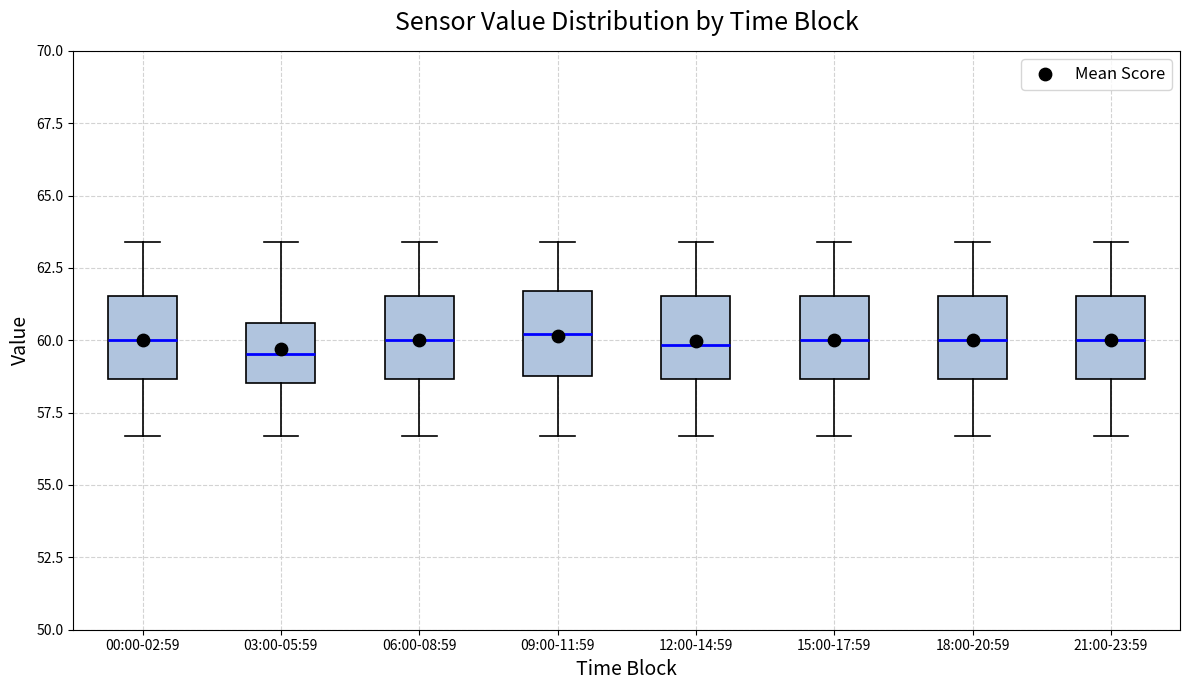

Reading left to right, transcribe this box plot: for each box, give where its median line is, the range the box spans, and where its two whiskers end, as read against the y-axis. The values are not printed on the chart, so give them approximately, as read against the axis.

00:00-02:59: median 60.0, box 58.5 to 61.5, whiskers 56.5 to 63.5
03:00-05:59: median 59.5, box 58.5 to 60.5, whiskers 56.5 to 63.5
06:00-08:59: median 60.0, box 58.5 to 61.5, whiskers 56.5 to 63.5
09:00-11:59: median 60.0, box 59.0 to 61.5, whiskers 56.5 to 63.5
12:00-14:59: median 60.0, box 58.5 to 61.5, whiskers 56.5 to 63.5
15:00-17:59: median 60.0, box 58.5 to 61.5, whiskers 56.5 to 63.5
18:00-20:59: median 60.0, box 58.5 to 61.5, whiskers 56.5 to 63.5
21:00-23:59: median 60.0, box 58.5 to 61.5, whiskers 56.5 to 63.5